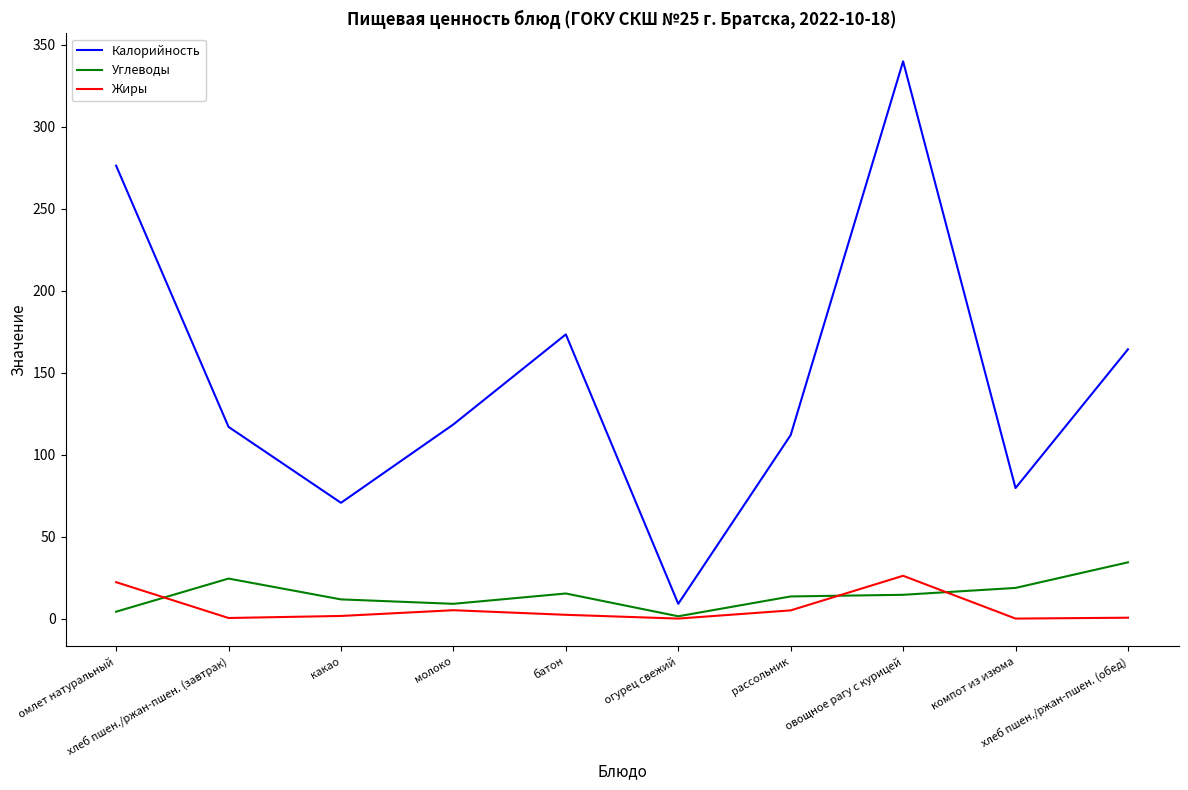

How many lines are shown in the chart?

3